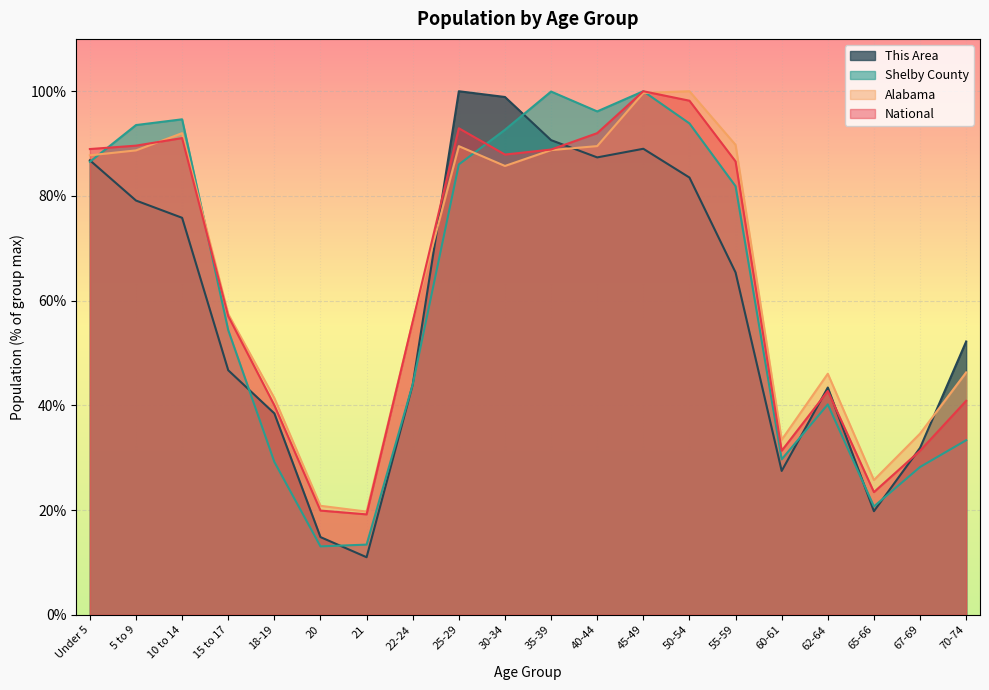

Where is the first local maximum for This Area?

25-29